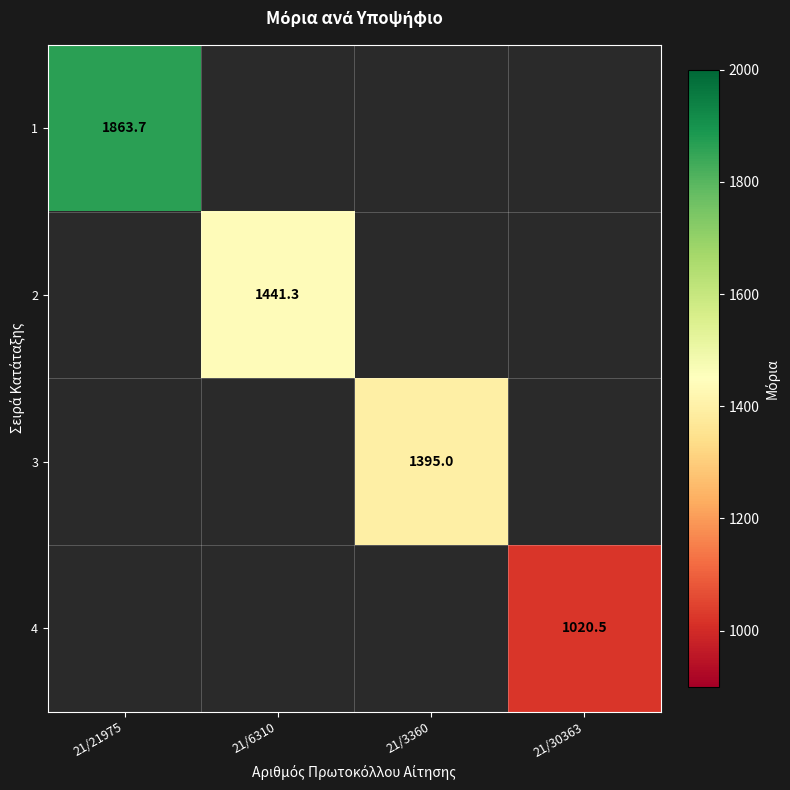

The value of 1 at 21/21975 is 2717.9. True or false?

False